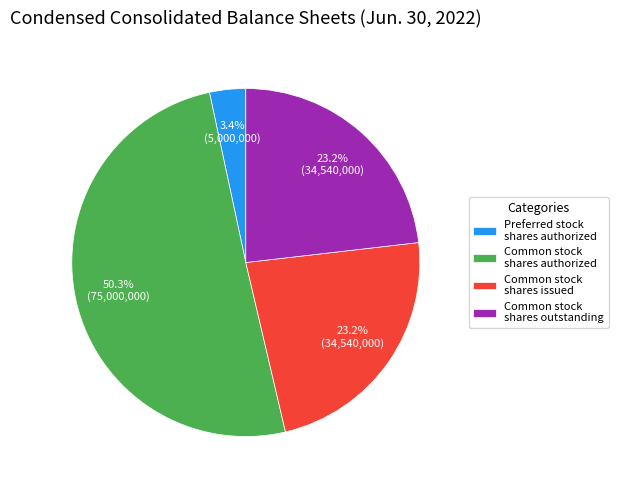

How many slices are in this pie chart?

4